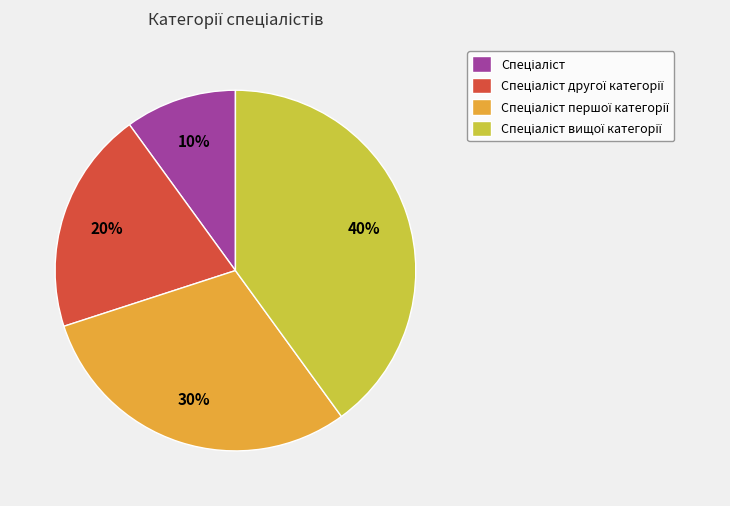

To the nearest percent, what is the average slice percentage?

25%